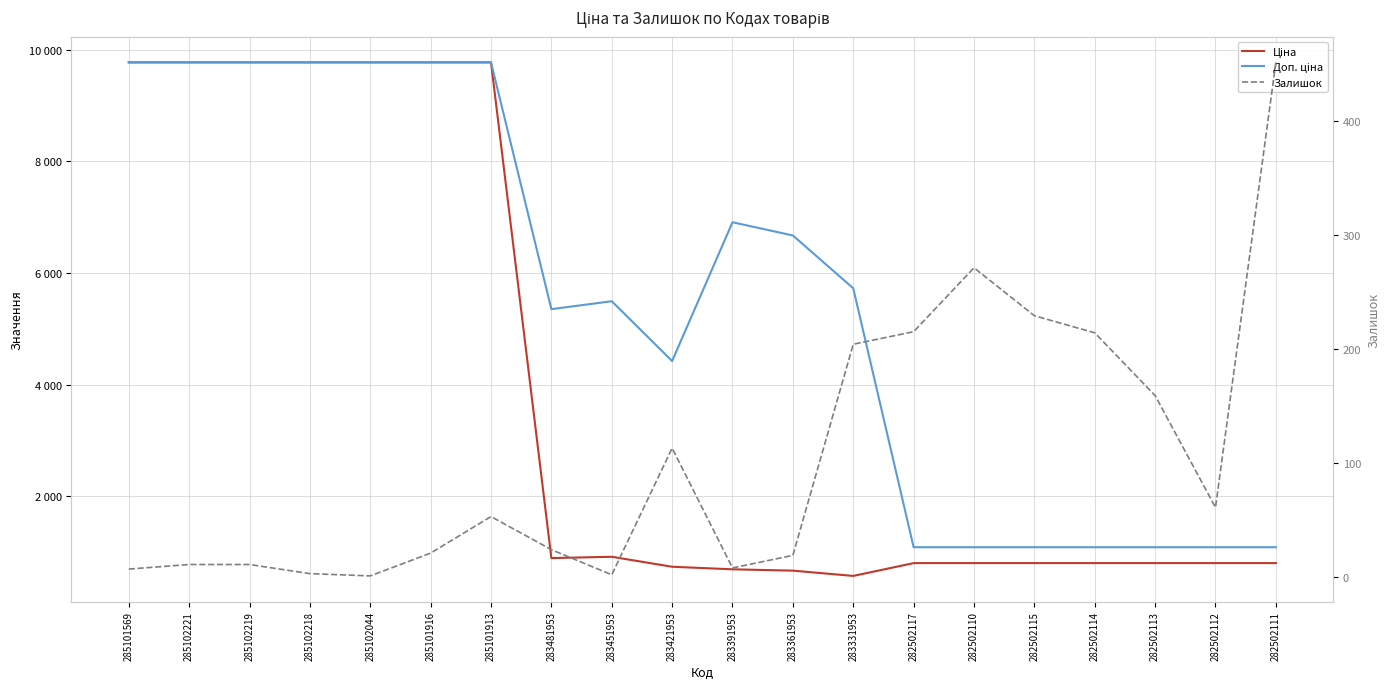

What is the spread (max minus min) of values at 283391953?

6902.3